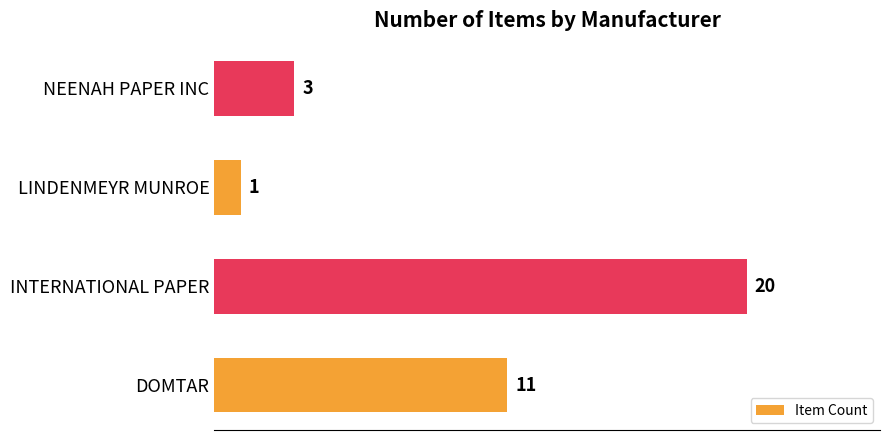

Approximately how many times larger is the value at LINDENMEYR MUNROE compared to NEENAH PAPER INC?

0.3